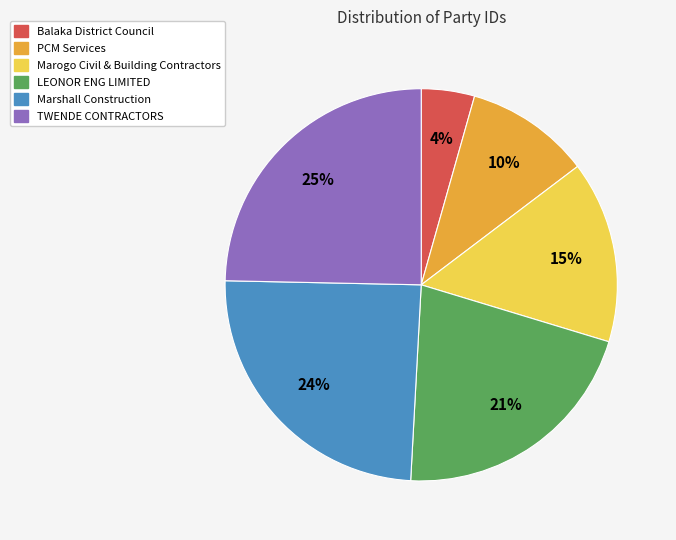

Is it true that Marogo Civil & Building Contractors is 1% of the pie?

False